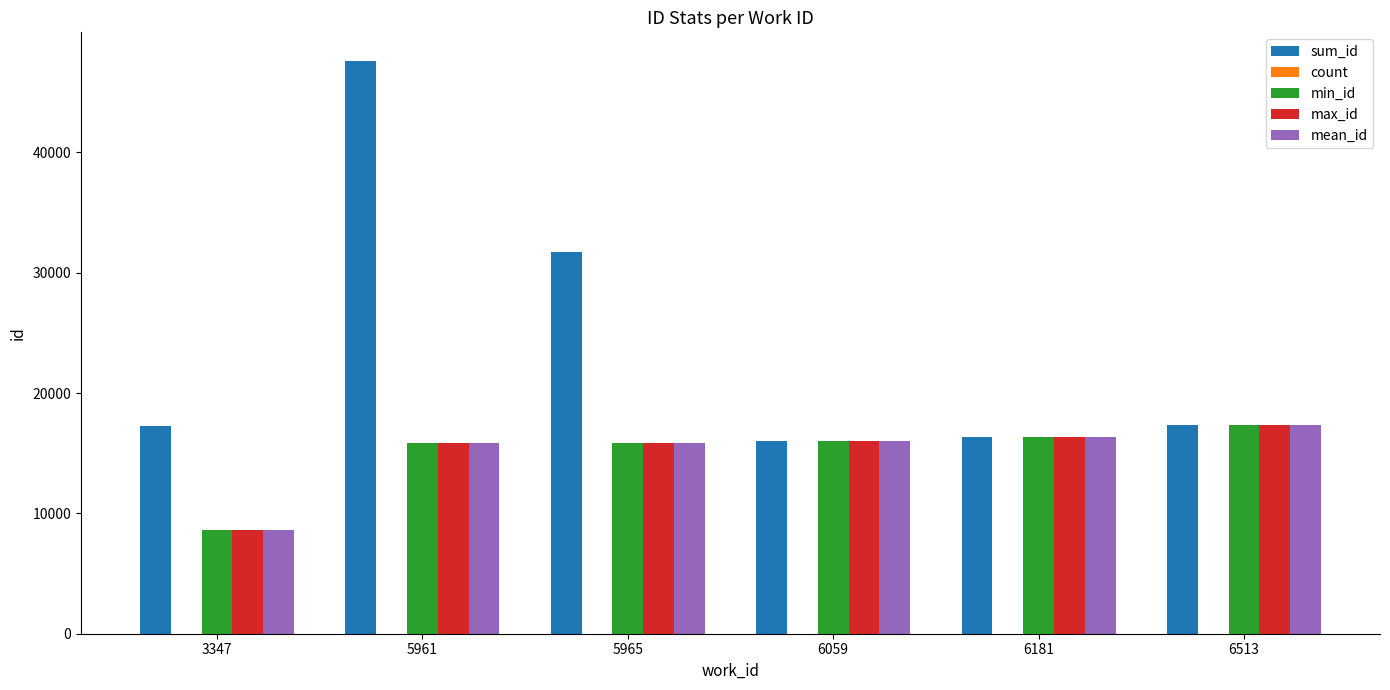

At which category is the sum across all series the highest?

5961